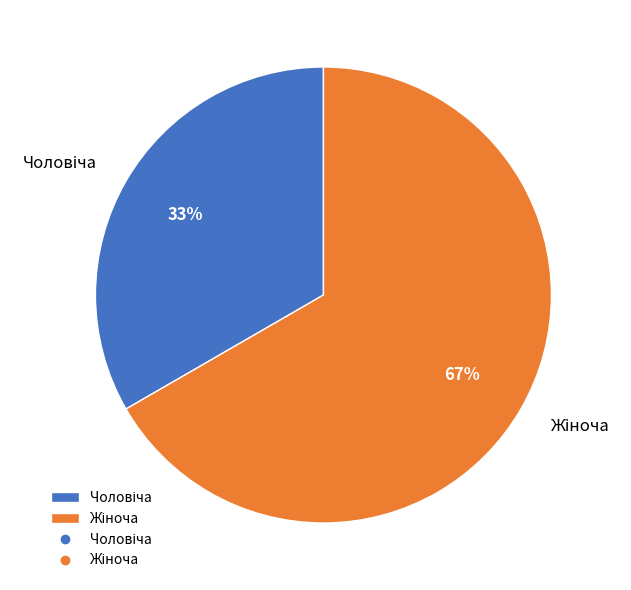

To the nearest percent, what is the average slice percentage?

50%